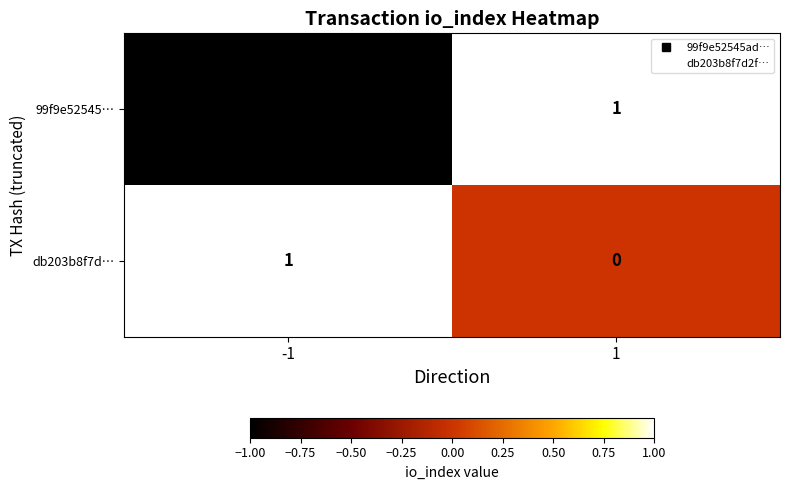

Which series has the widest spread of values?

99f9e52545…